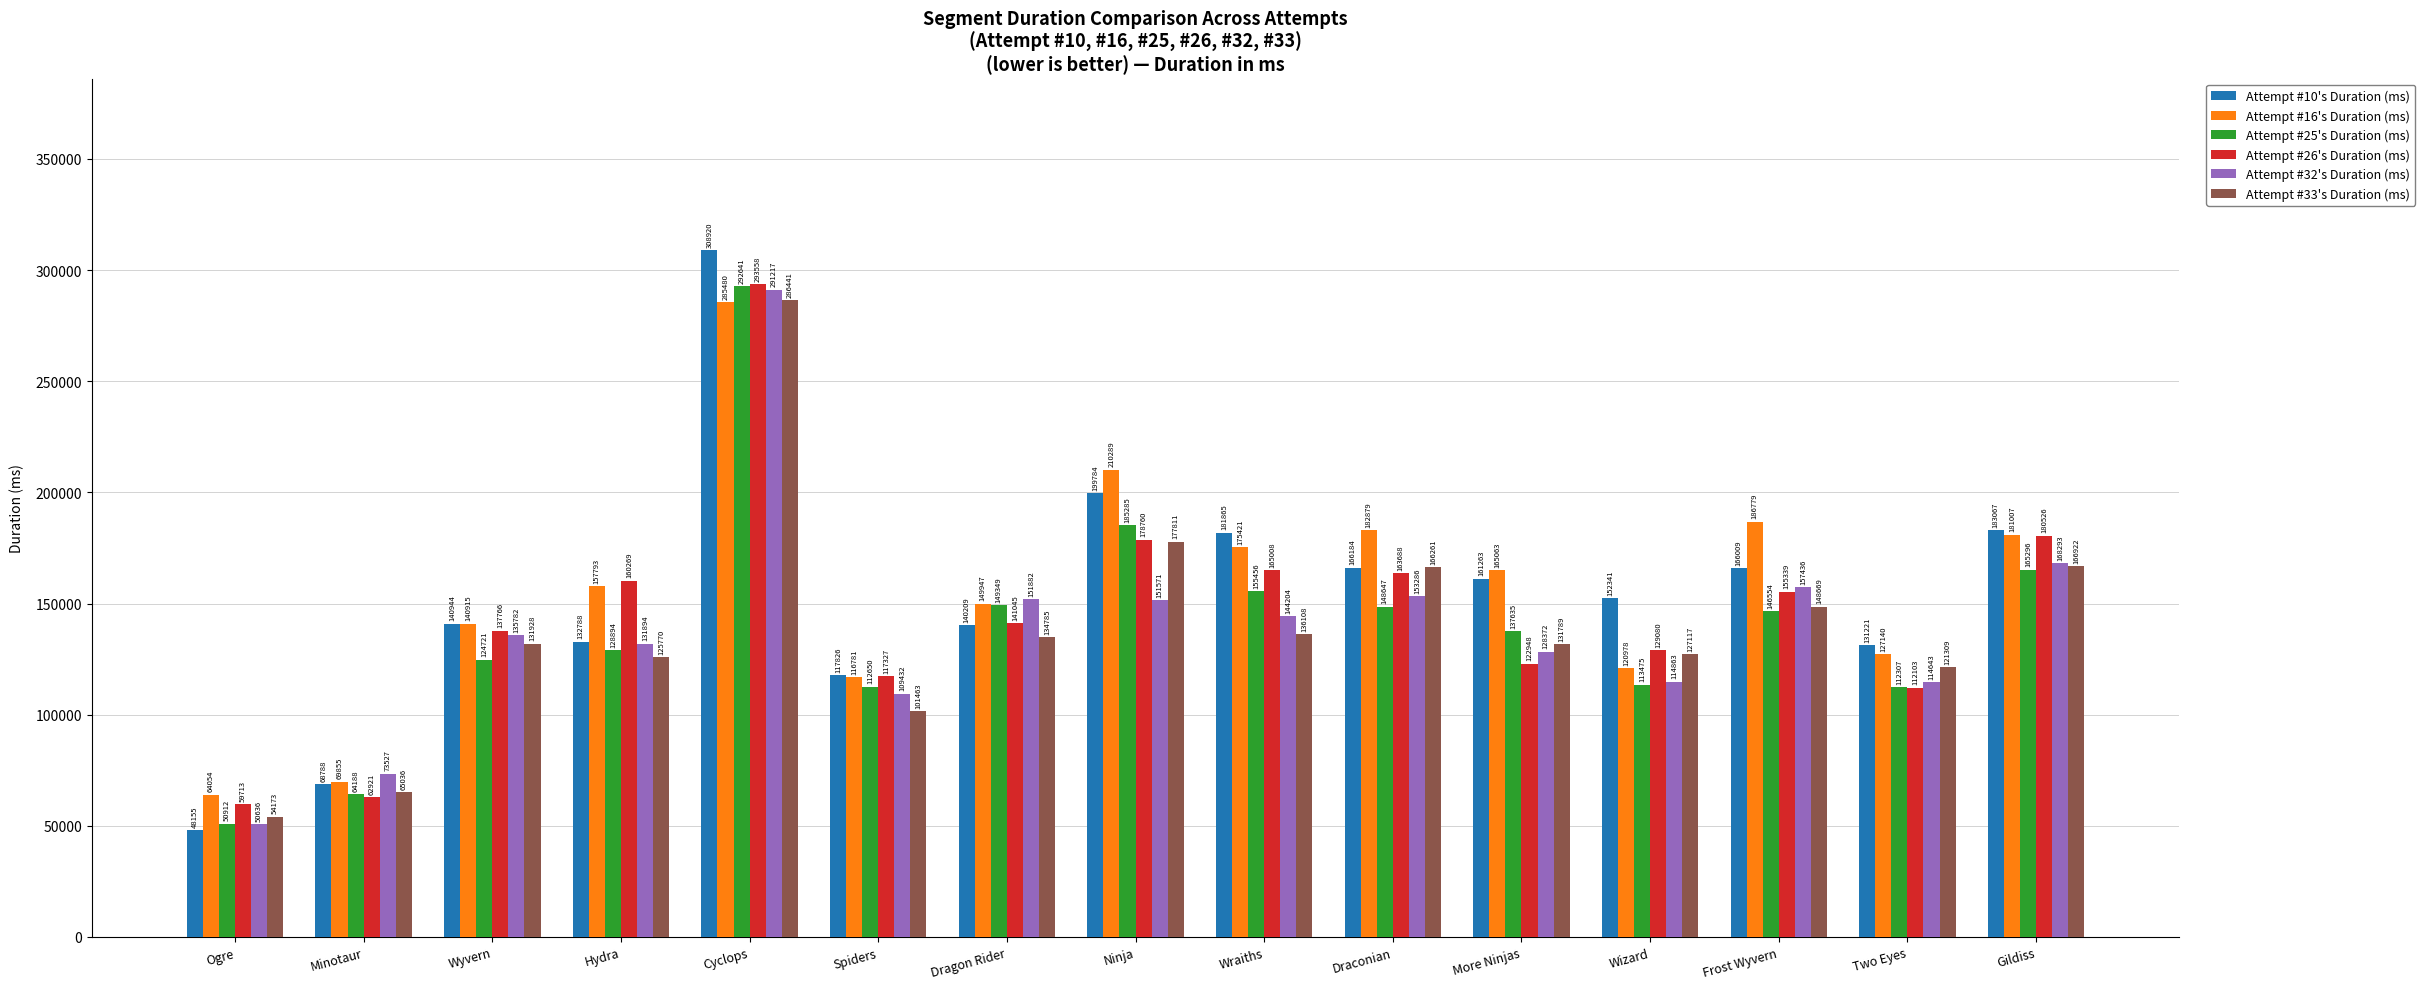

Reading left to right, transcribe all the data shown in this chart.

Attempt #10's Duration (ms): Ogre=48155	Minotaur=68788	Wyvern=140944	Hydra=132788	Cyclops=308920	Spiders=117826	Dragon Rider=140209	Ninja=199784	Wraiths=181865	Draconian=166184	More Ninjas=161263	Wizard=152341	Frost Wyvern=166009	Two Eyes=131221	Gildiss=183067
Attempt #16's Duration (ms): Ogre=64054	Minotaur=69855	Wyvern=140915	Hydra=157793	Cyclops=285480	Spiders=116781	Dragon Rider=149947	Ninja=210289	Wraiths=175421	Draconian=182879	More Ninjas=165063	Wizard=120978	Frost Wyvern=186779	Two Eyes=127140	Gildiss=181007
Attempt #25's Duration (ms): Ogre=50912	Minotaur=64188	Wyvern=124721	Hydra=128894	Cyclops=292641	Spiders=112650	Dragon Rider=149349	Ninja=185285	Wraiths=155456	Draconian=148647	More Ninjas=137635	Wizard=113475	Frost Wyvern=146554	Two Eyes=112307	Gildiss=165296
Attempt #26's Duration (ms): Ogre=59713	Minotaur=62921	Wyvern=137766	Hydra=160269	Cyclops=293558	Spiders=117327	Dragon Rider=141045	Ninja=178760	Wraiths=165008	Draconian=163688	More Ninjas=122948	Wizard=129080	Frost Wyvern=155339	Two Eyes=112103	Gildiss=180526
Attempt #32's Duration (ms): Ogre=50636	Minotaur=73527	Wyvern=135782	Hydra=131894	Cyclops=291217	Spiders=109432	Dragon Rider=151882	Ninja=151571	Wraiths=144204	Draconian=153286	More Ninjas=128372	Wizard=114863	Frost Wyvern=157436	Two Eyes=114643	Gildiss=168293
Attempt #33's Duration (ms): Ogre=54173	Minotaur=65036	Wyvern=131928	Hydra=125770	Cyclops=286441	Spiders=101463	Dragon Rider=134785	Ninja=177811	Wraiths=136108	Draconian=166261	More Ninjas=131789	Wizard=127117	Frost Wyvern=148669	Two Eyes=121309	Gildiss=166922